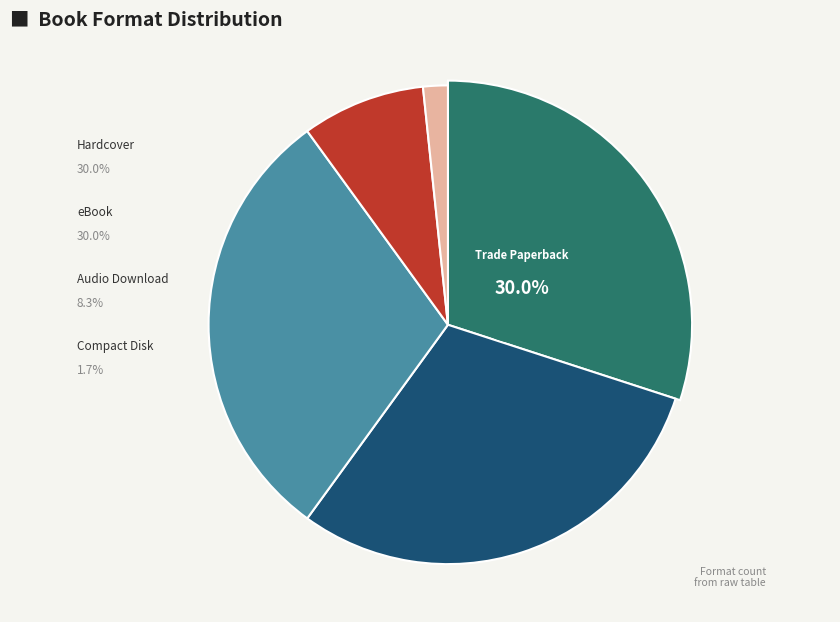

To the nearest percent, what is the difference between the Compact Disk and eBook slice percentages?

28%